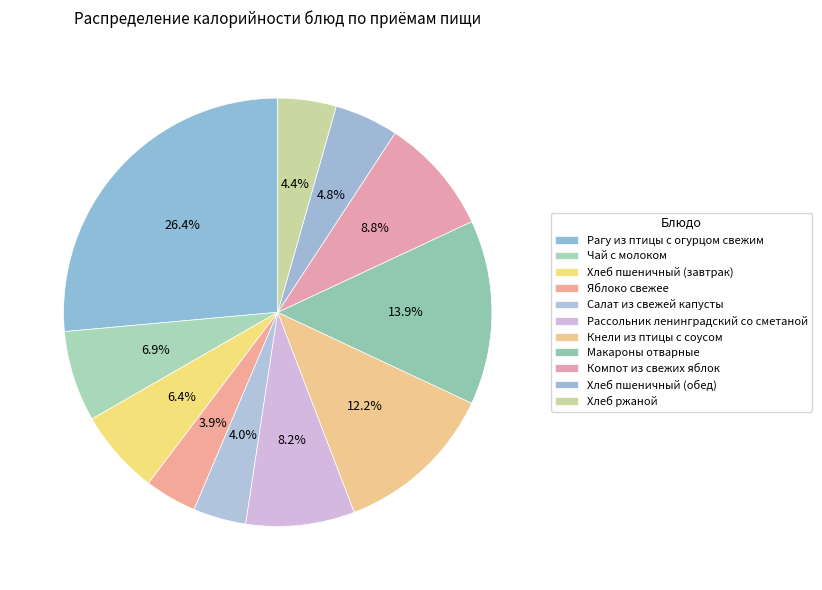

Count the number of slices in the pie.

11